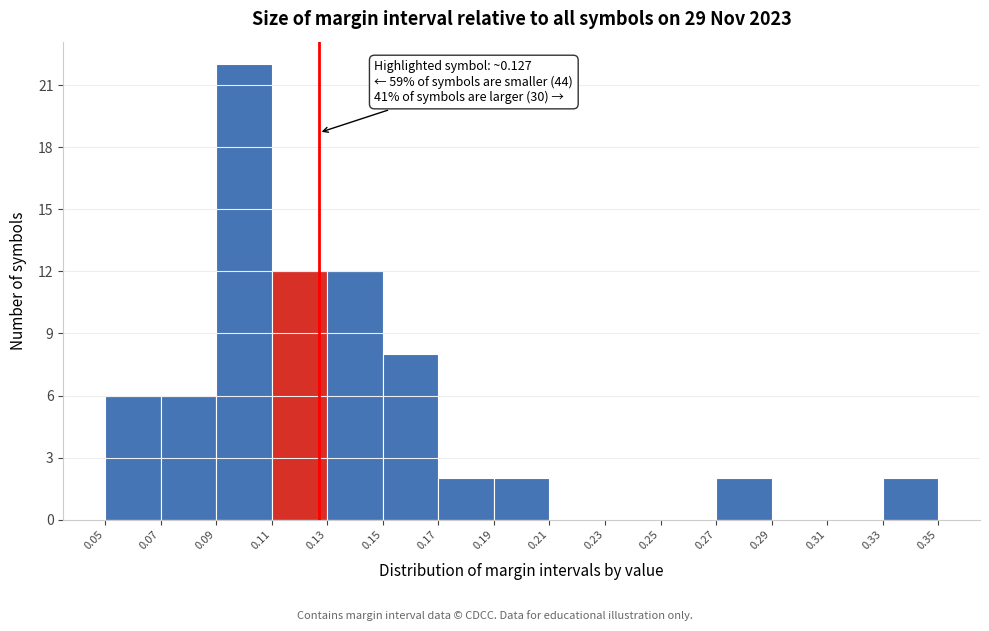

Over which range of the x-axis is the bar tallest?

0.09 to 0.11